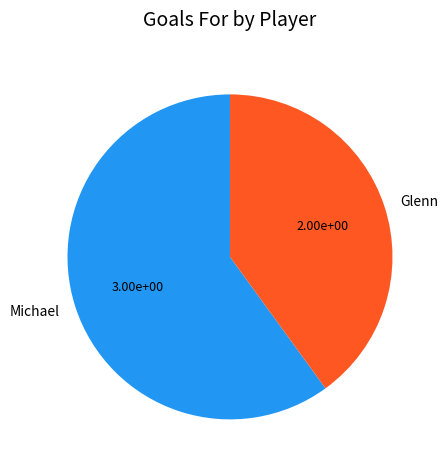

Is it true that Michael is 60% of the pie?

True